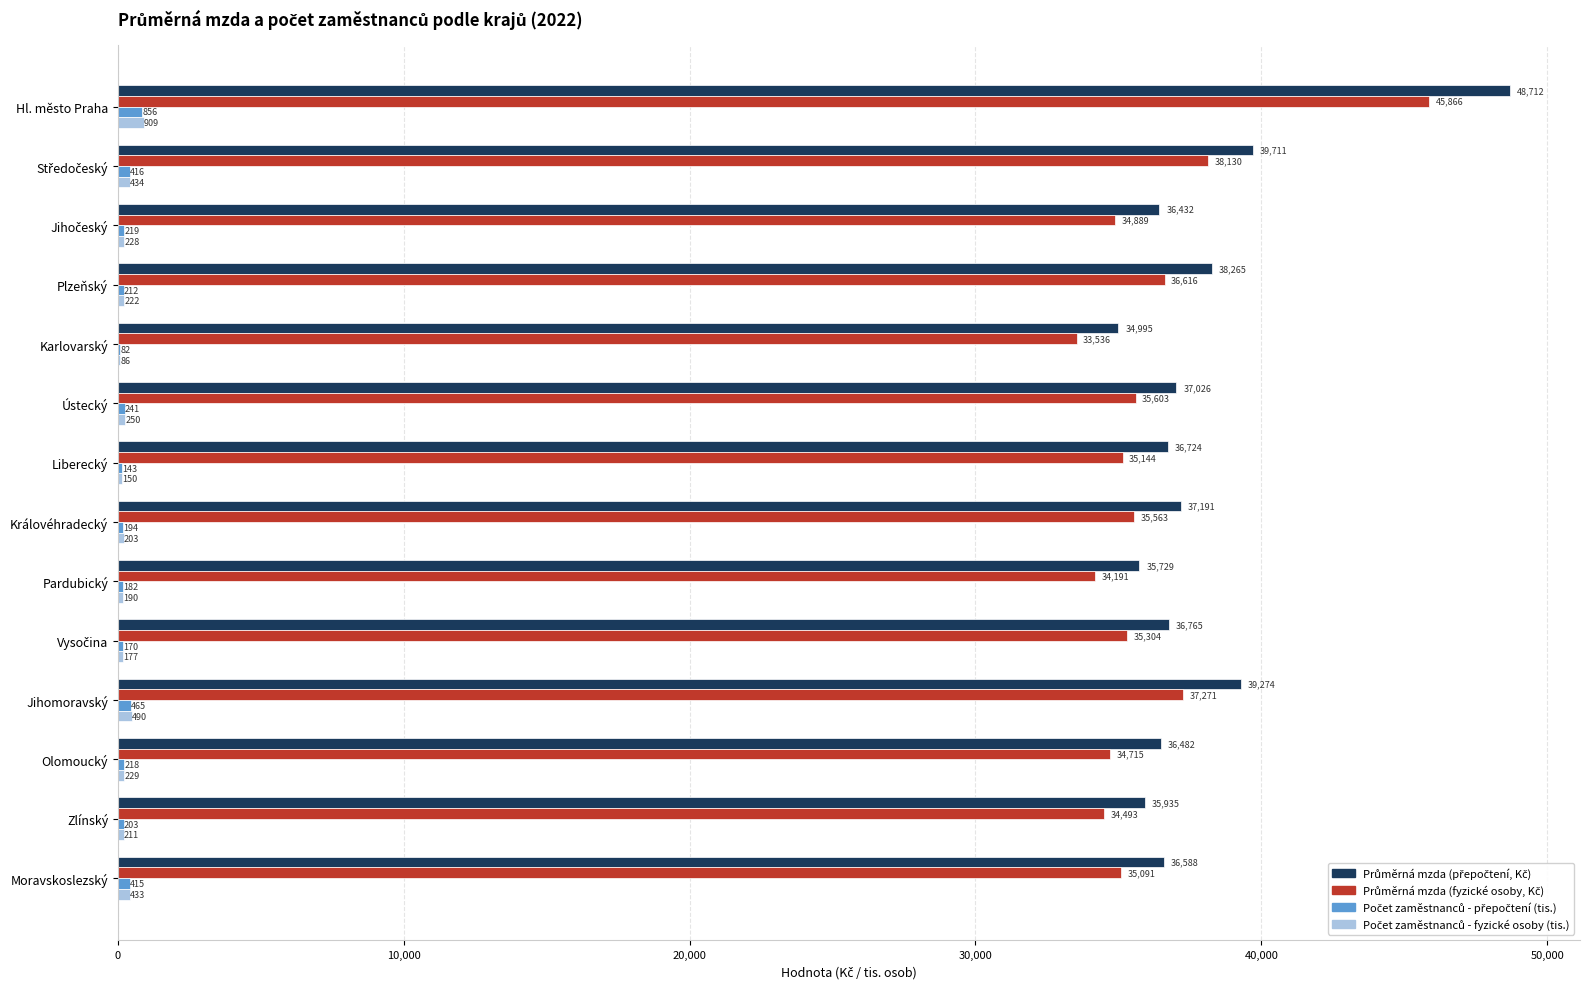

At which category is the sum across all series the highest?

Hl. město Praha